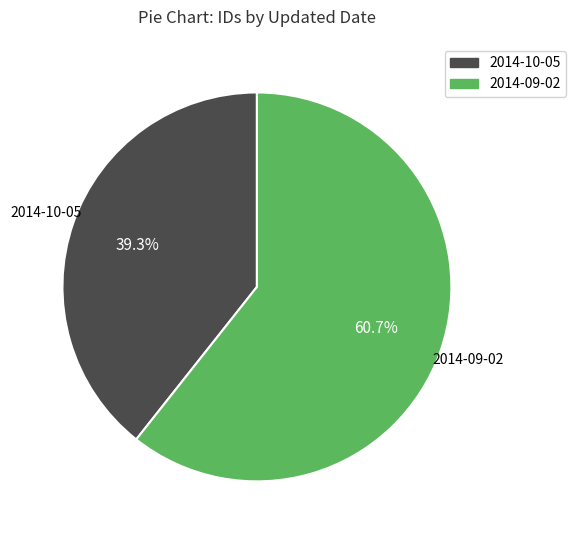

Which has a higher value, 2014-10-05 or 2014-09-02?

2014-09-02